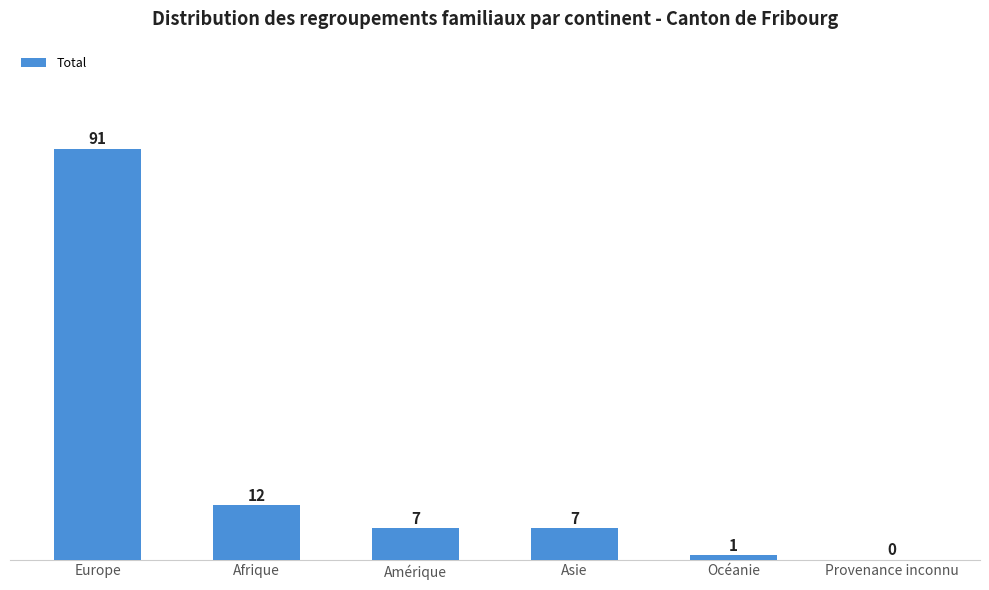

What is the average value?

20